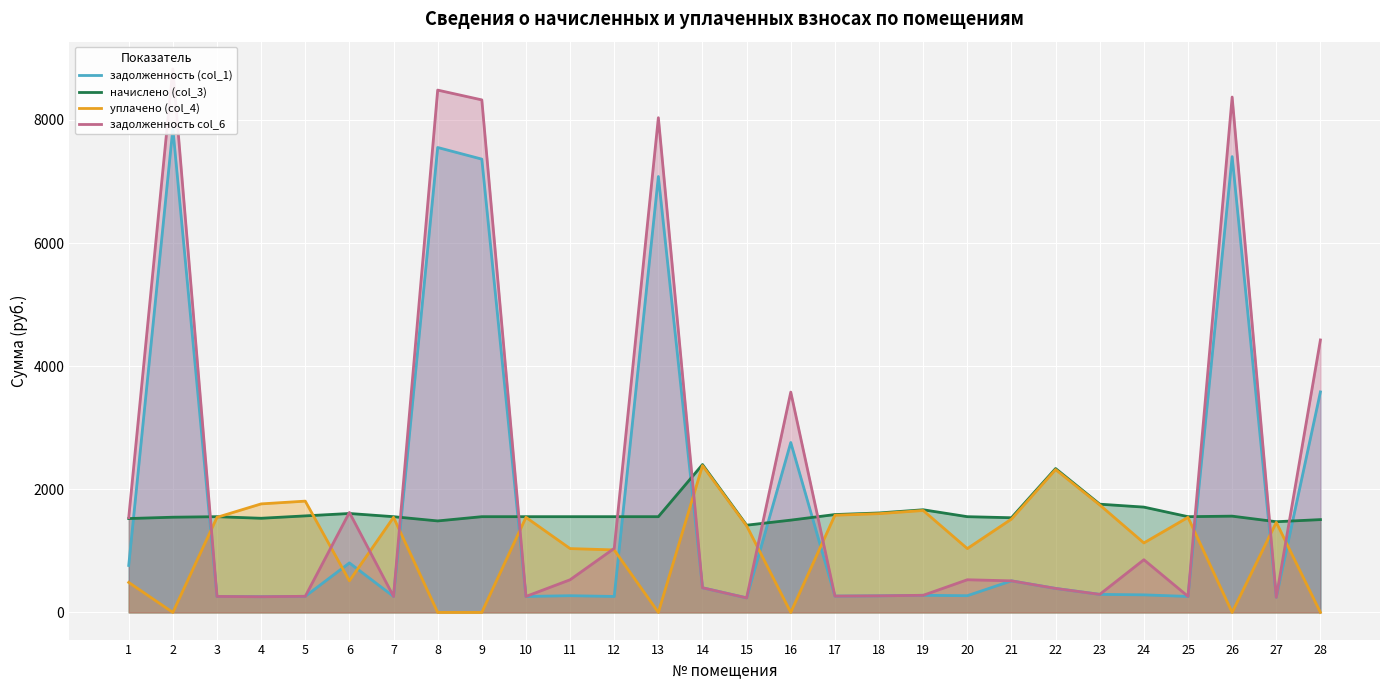

How many lines are shown in the chart?

4